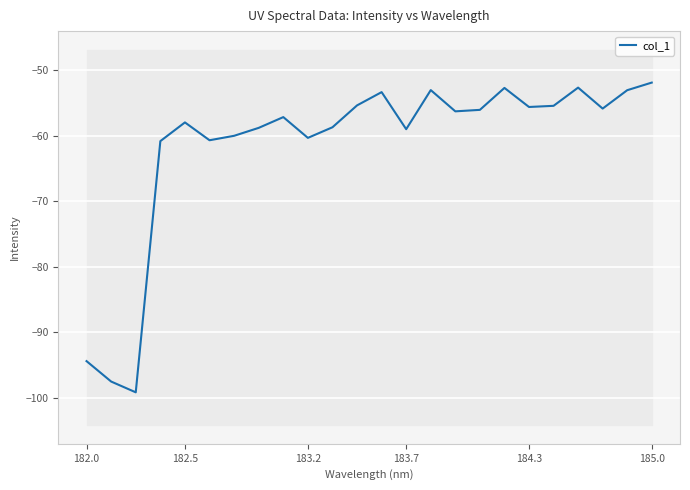

What is the highest value of the col_1 series?

-51.9